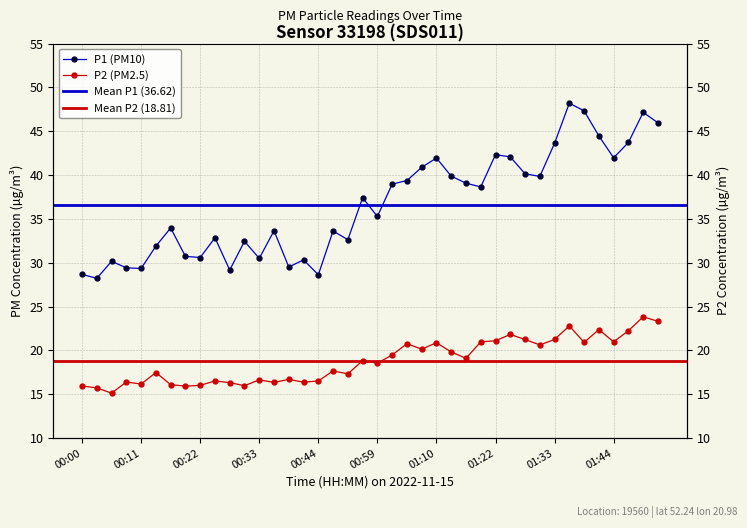

Which label corresponds to the smallest value in the chart?

00:05